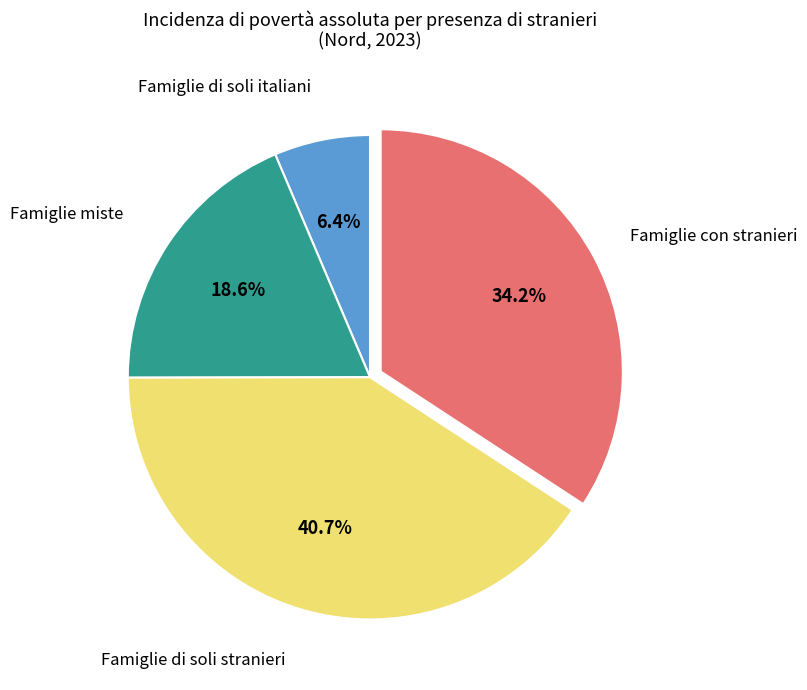

Does any single category account for the majority?

No